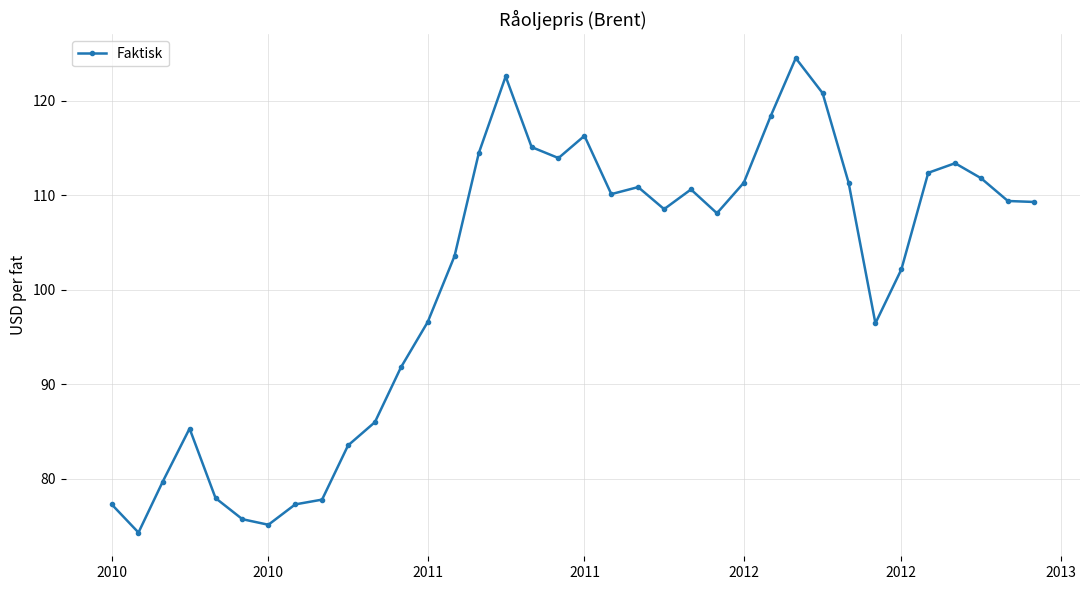

What is the value of the 9th point from the left?

77.8